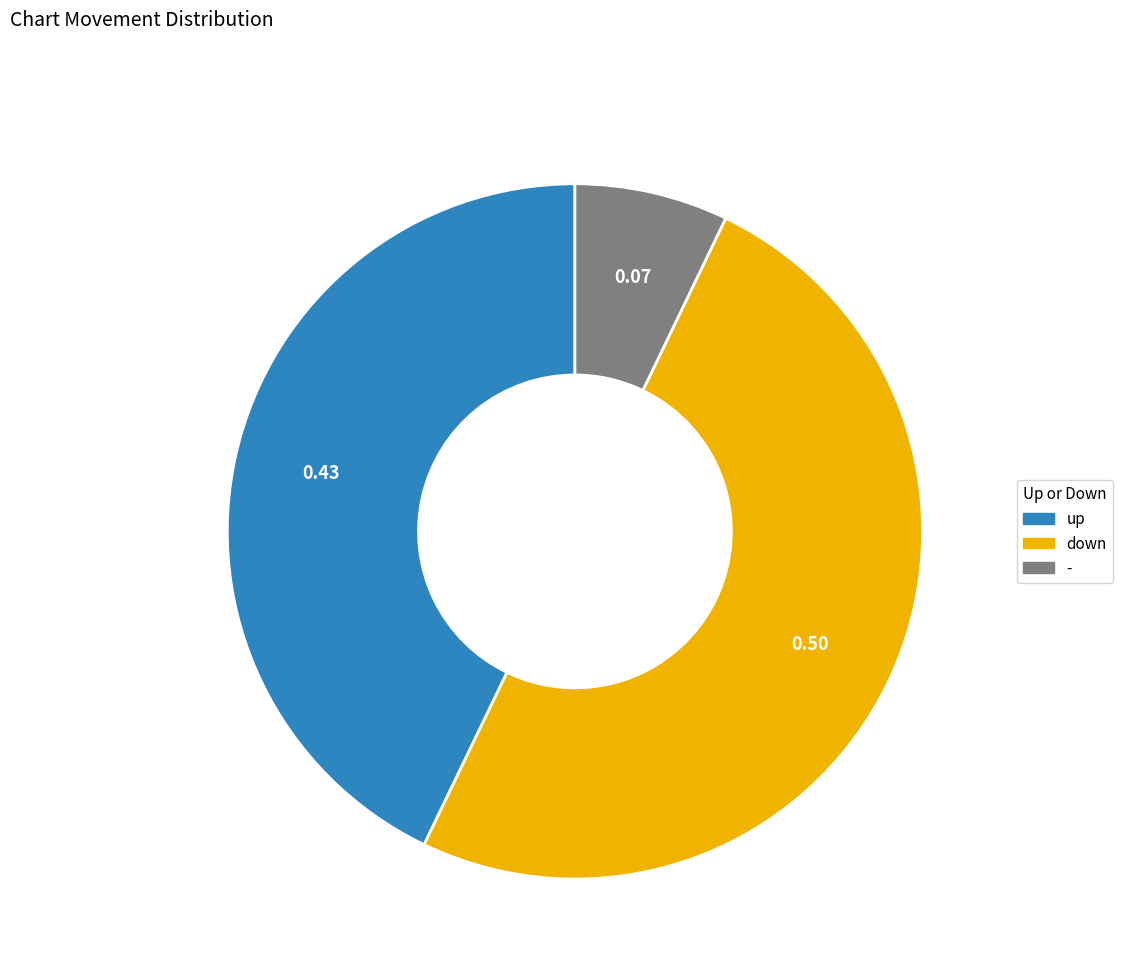

Is - the majority of the pie?

No